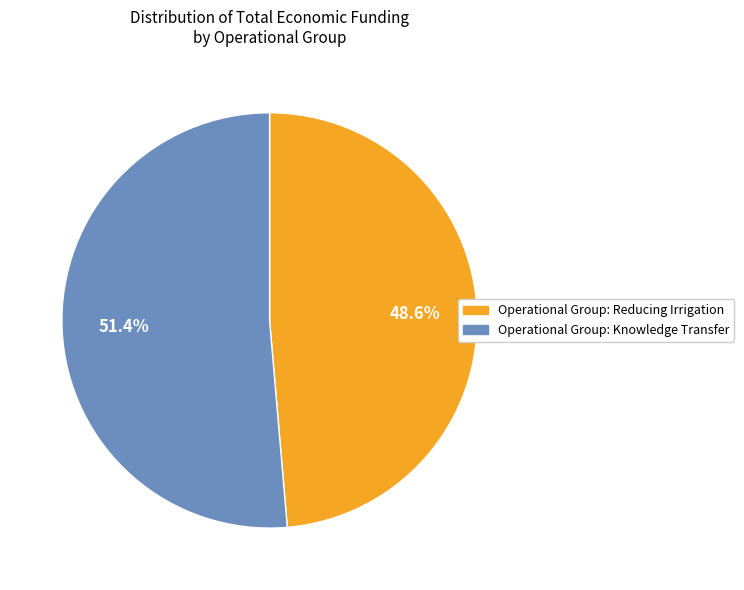

Does any single category account for the majority?

Yes